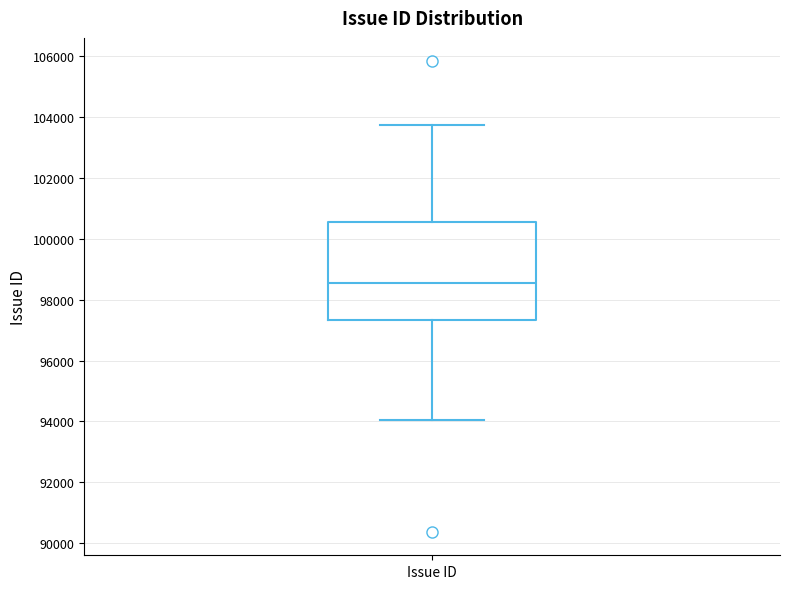

Transcribe this box plot: give where the median line is, the range the box spans, and where the two whiskers end, as read against the y-axis. The values are not printed on the chart, so give them approximately, as read against the axis.

median 98600, box 97400 to 100600, whiskers 94000 to 103800